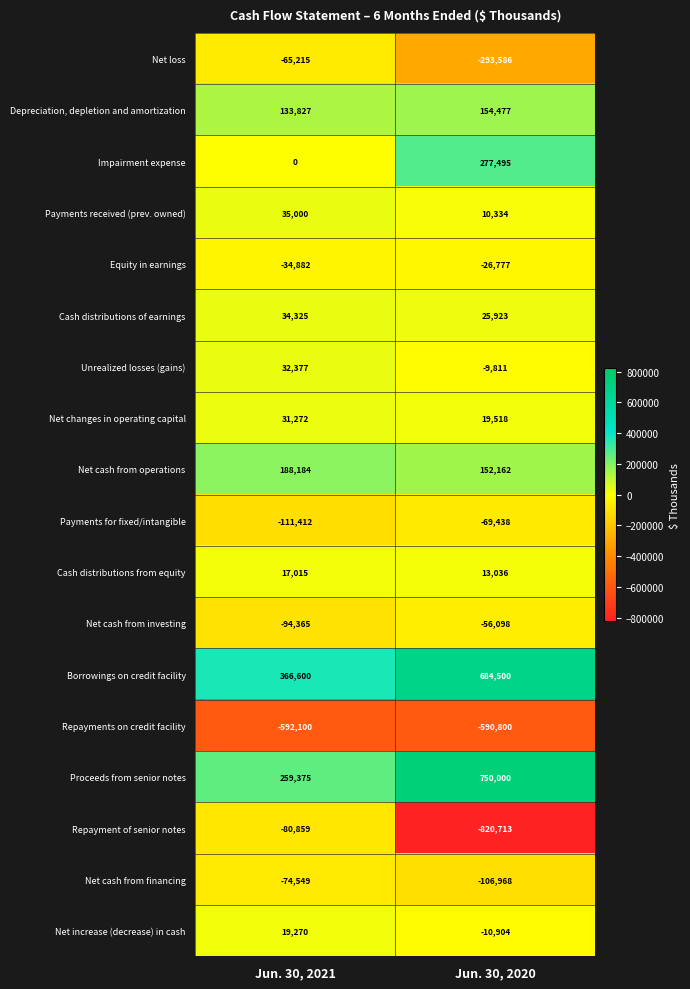

What value does the Repayments on credit facility series have at Jun. 30, 2020, to the nearest 100?

-590800